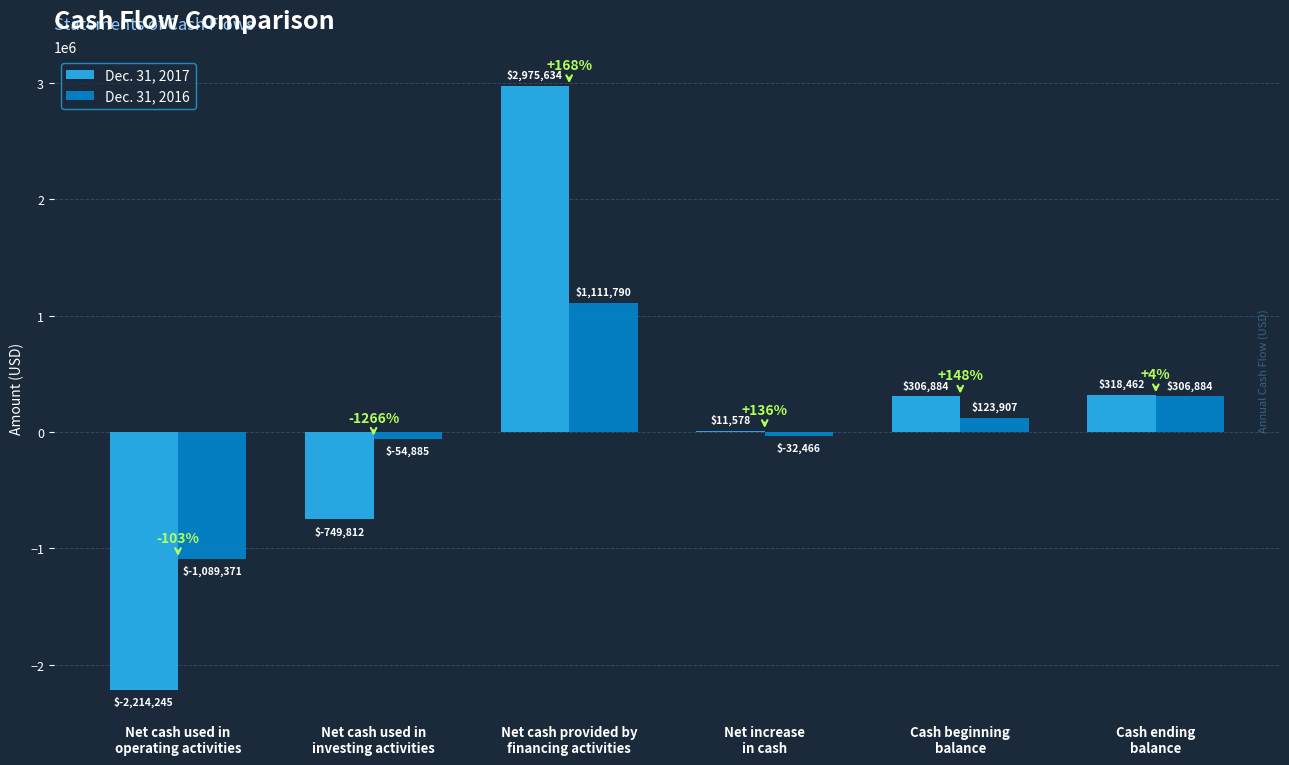

Is it true that Dec. 31, 2016 equals 1111790 at Net cash provided by
financing activities?

True